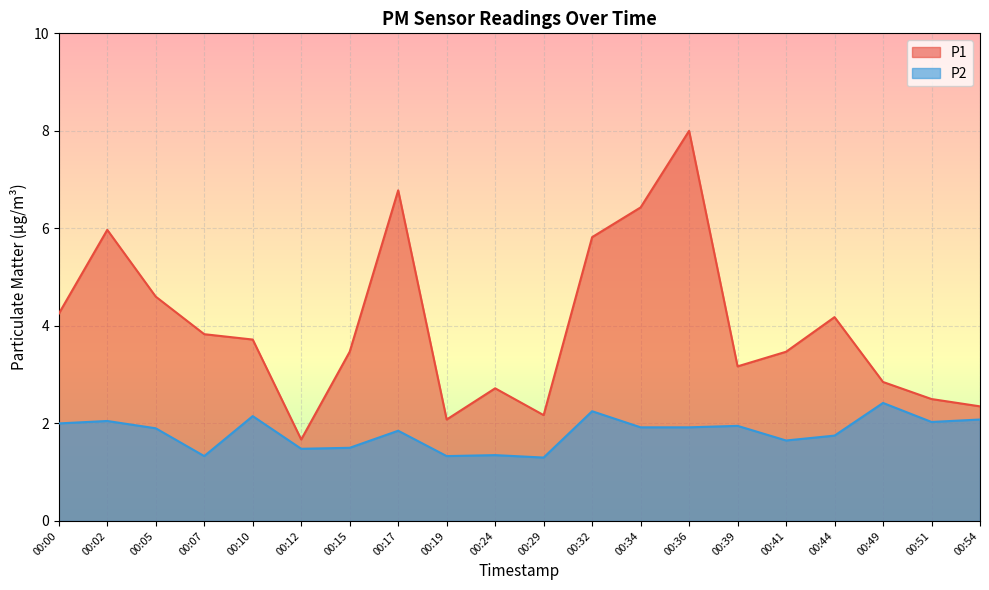

Which category has the highest value in the P1 series?

00:36